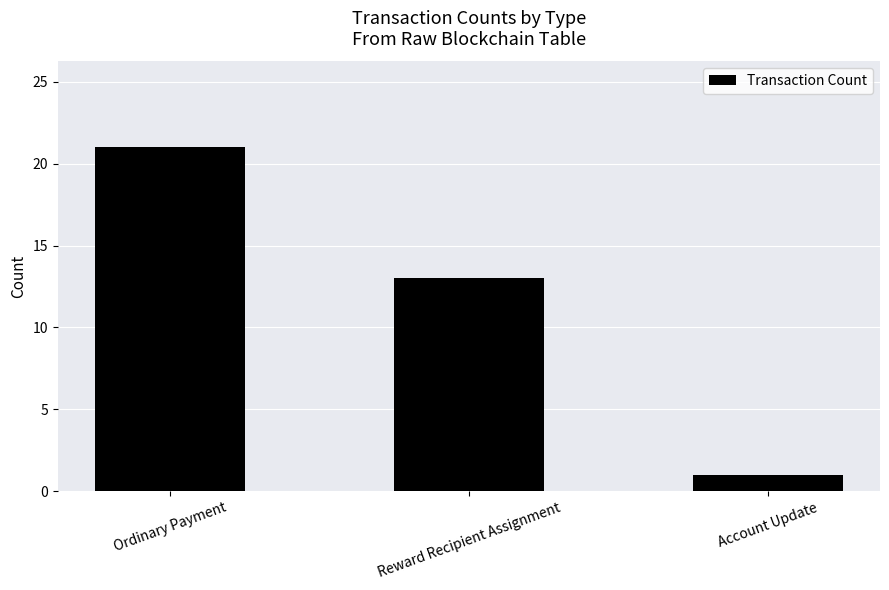

Does the chart contain stacked bars?

No